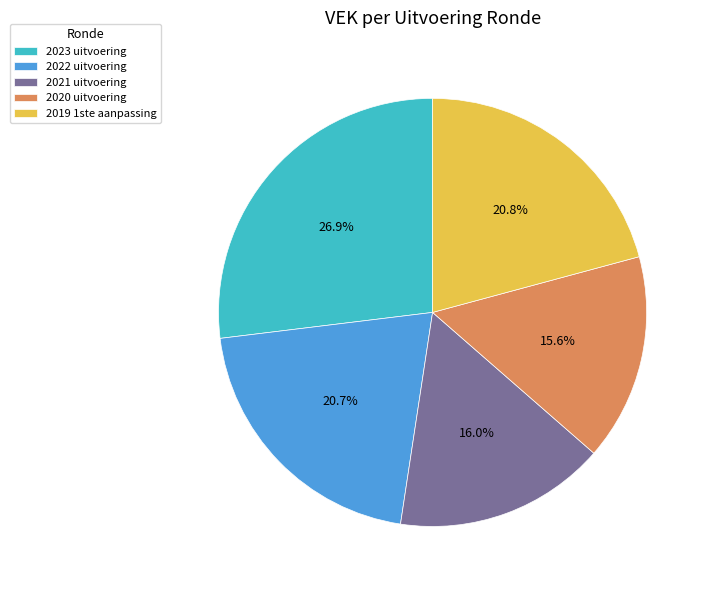

To the nearest percent, what is the difference between the largest and smallest slice percentages?

11%